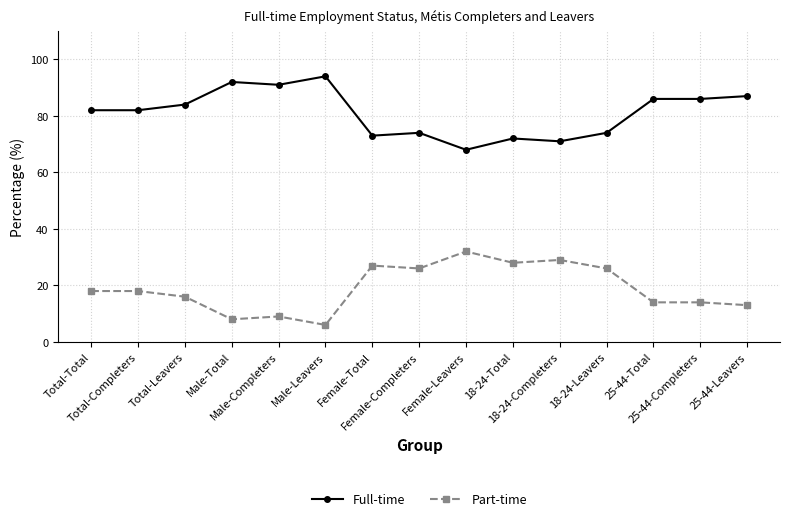

Reading right to left, transcribe all the data shown in this chart.

Full-time: 25-44-Leavers=87	25-44-Completers=86	25-44-Total=86	18-24-Leavers=74	18-24-Completers=71	18-24-Total=72	Female-Leavers=68	Female-Completers=74	Female-Total=73	Male-Leavers=94	Male-Completers=91	Male-Total=92	Total-Leavers=84	Total-Completers=82	Total-Total=82
Part-time: 25-44-Leavers=13	25-44-Completers=14	25-44-Total=14	18-24-Leavers=26	18-24-Completers=29	18-24-Total=28	Female-Leavers=32	Female-Completers=26	Female-Total=27	Male-Leavers=6	Male-Completers=9	Male-Total=8	Total-Leavers=16	Total-Completers=18	Total-Total=18